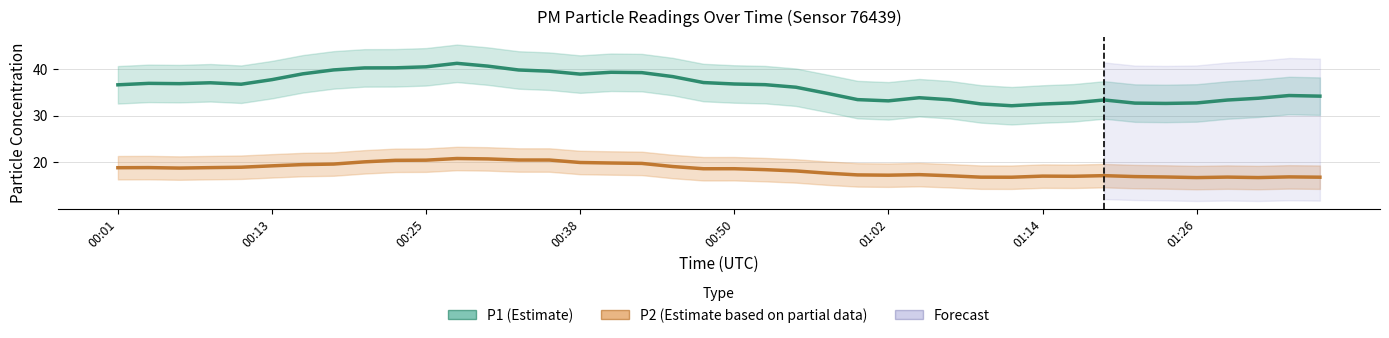

True or false: P1 (Estimate) has a value of 34.3 at 38.

True